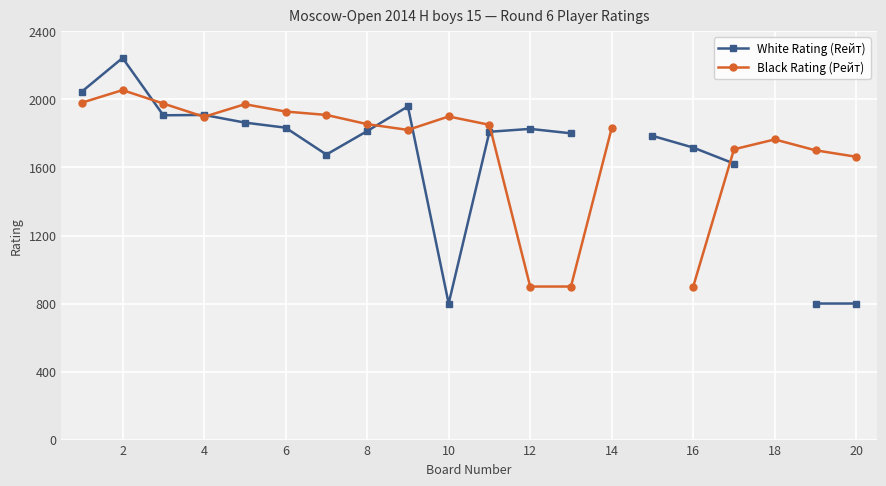

At which label does White Rating (Rейт) reach its peak?

2